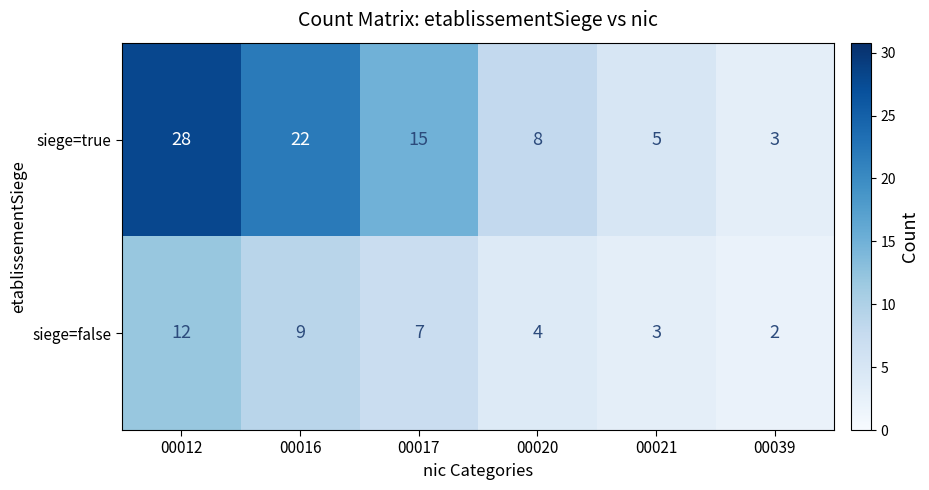

Reading right to left, list all the values displayed in this chart.

siege=true: 00039=3	00021=5	00020=8	00017=15	00016=22	00012=28
siege=false: 00039=2	00021=3	00020=4	00017=7	00016=9	00012=12